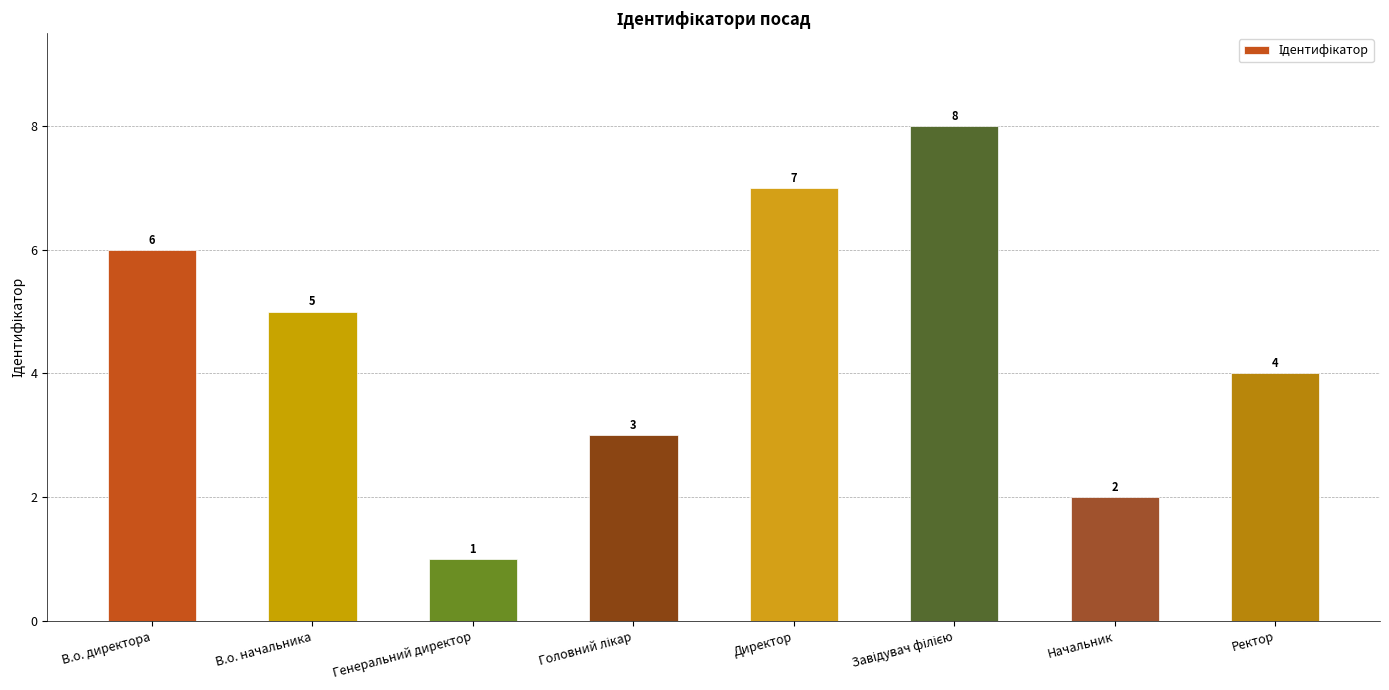

What is the label of the 1st bar from the right?

Ректор